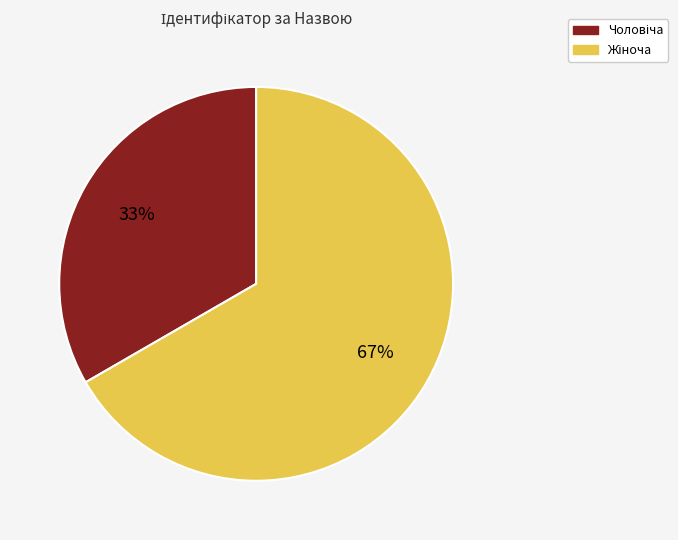

Is there a majority slice in this chart?

Yes